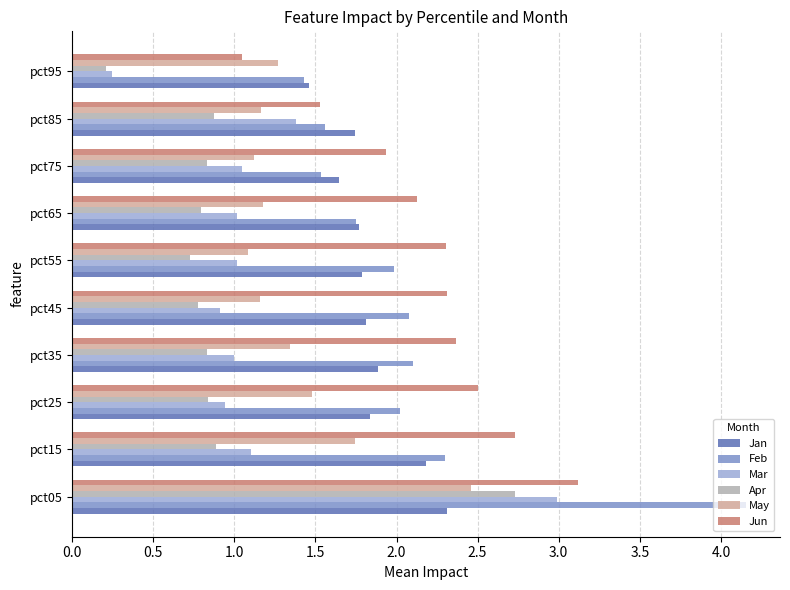

What is the difference between the maximum and minimum values in the Feb series?

2.7